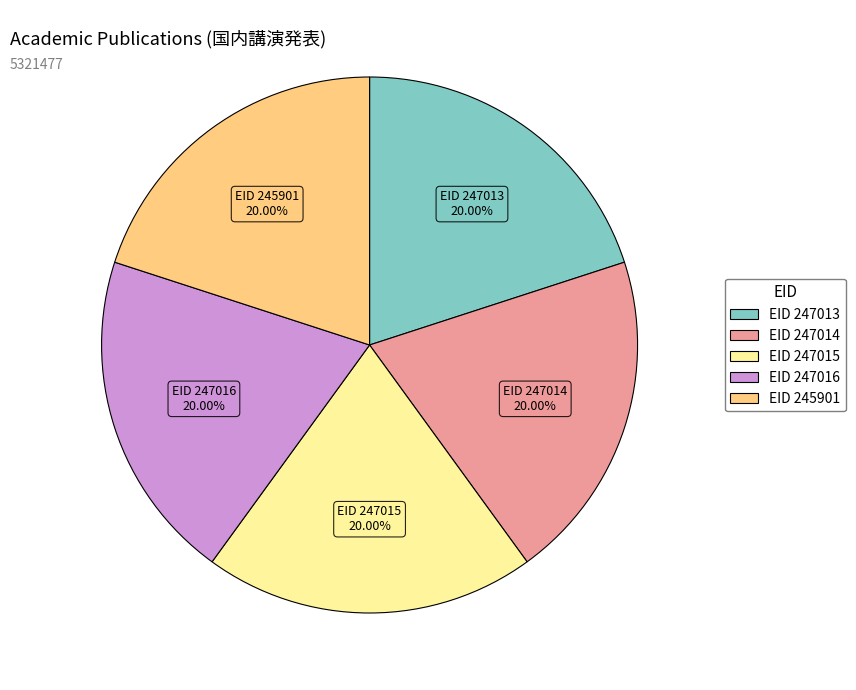

Is there a majority slice in this chart?

No